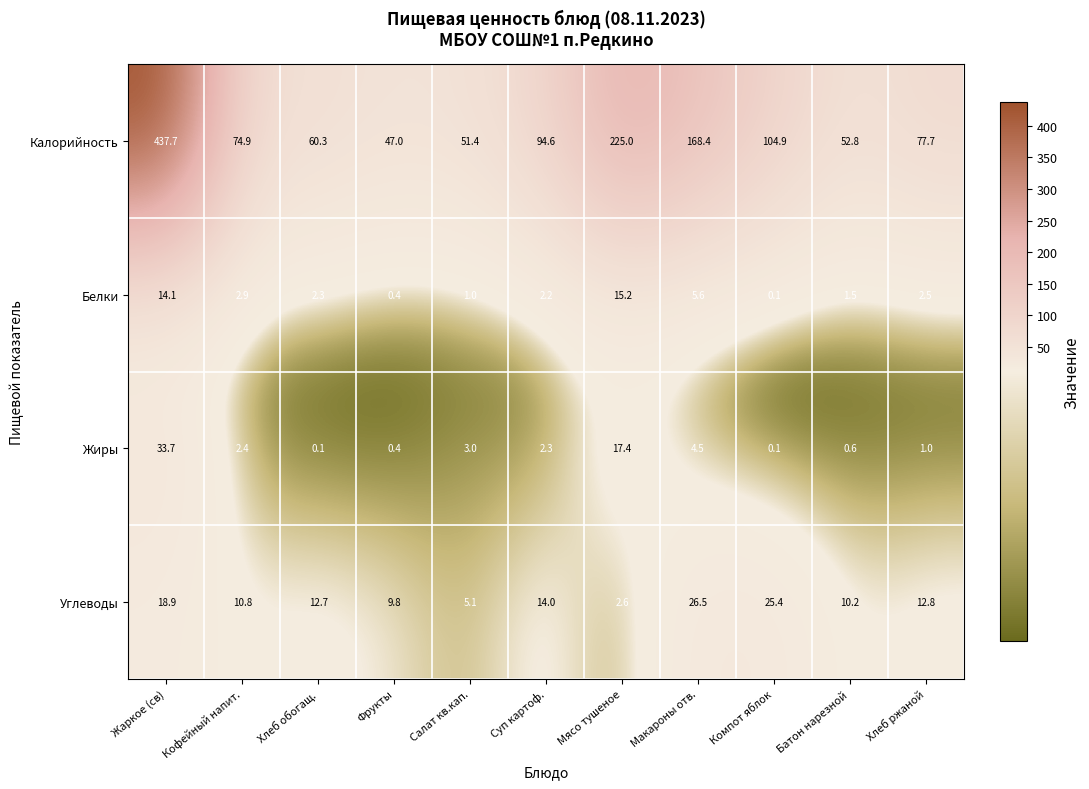

What is the minimum value for Углеводы?

2.6